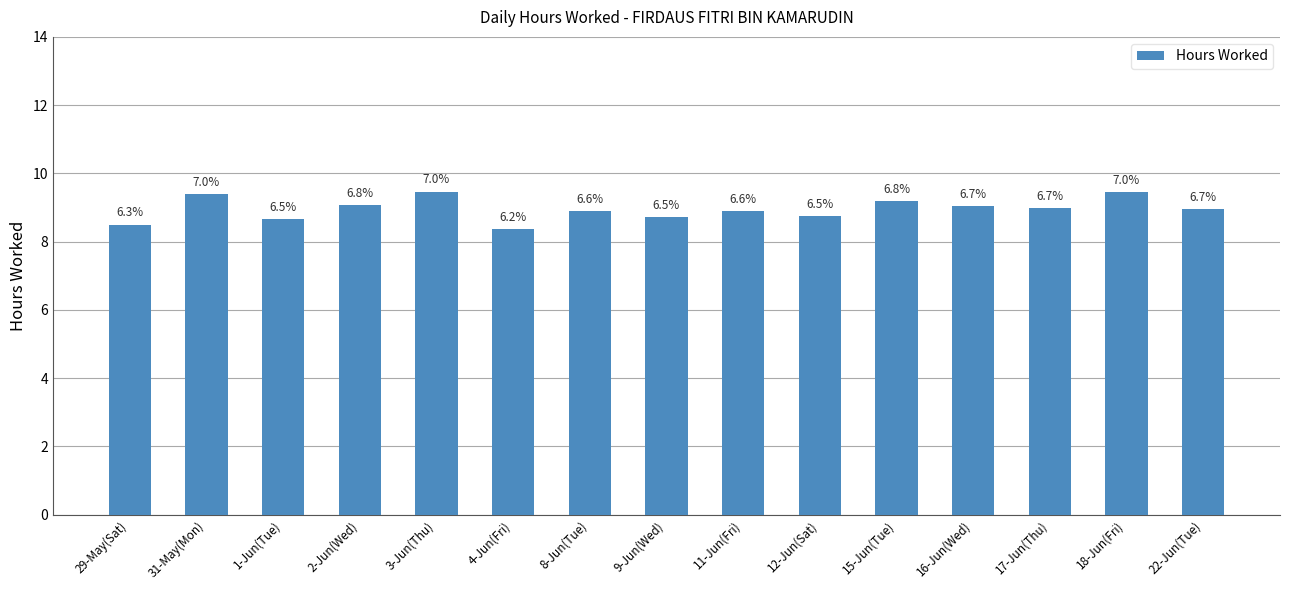

How many bars are there in total?

15